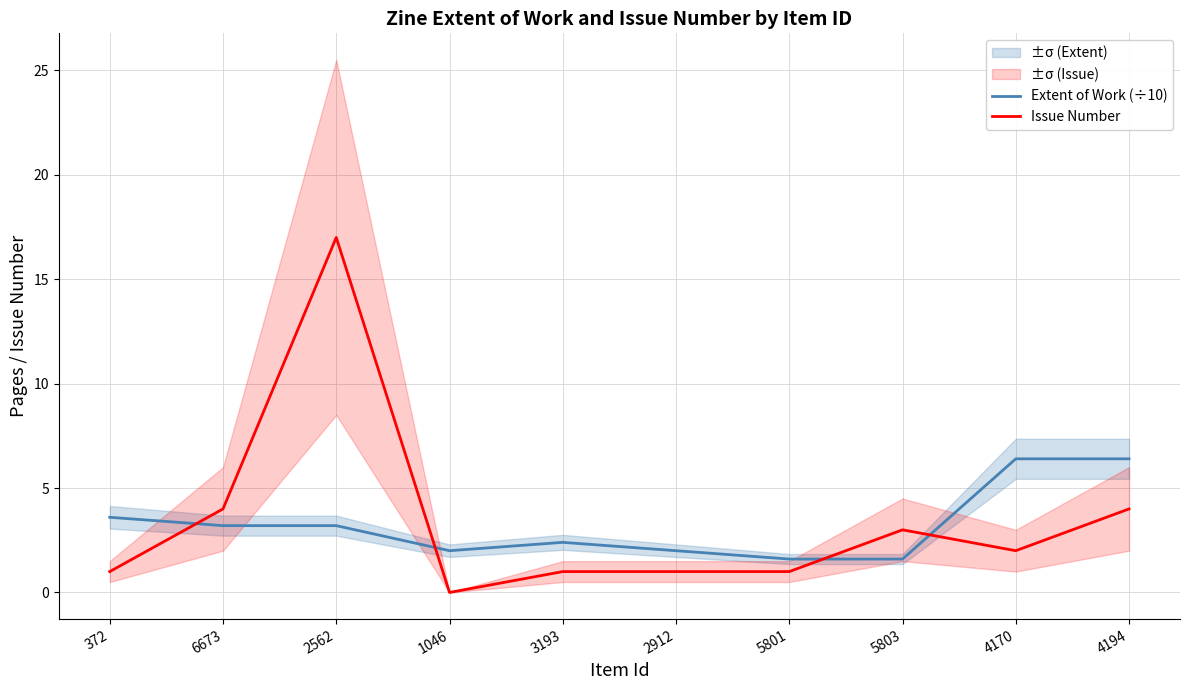

Is the value of Issue Number at 372 greater than the value of Extent of Work (÷10) at 6673?

No